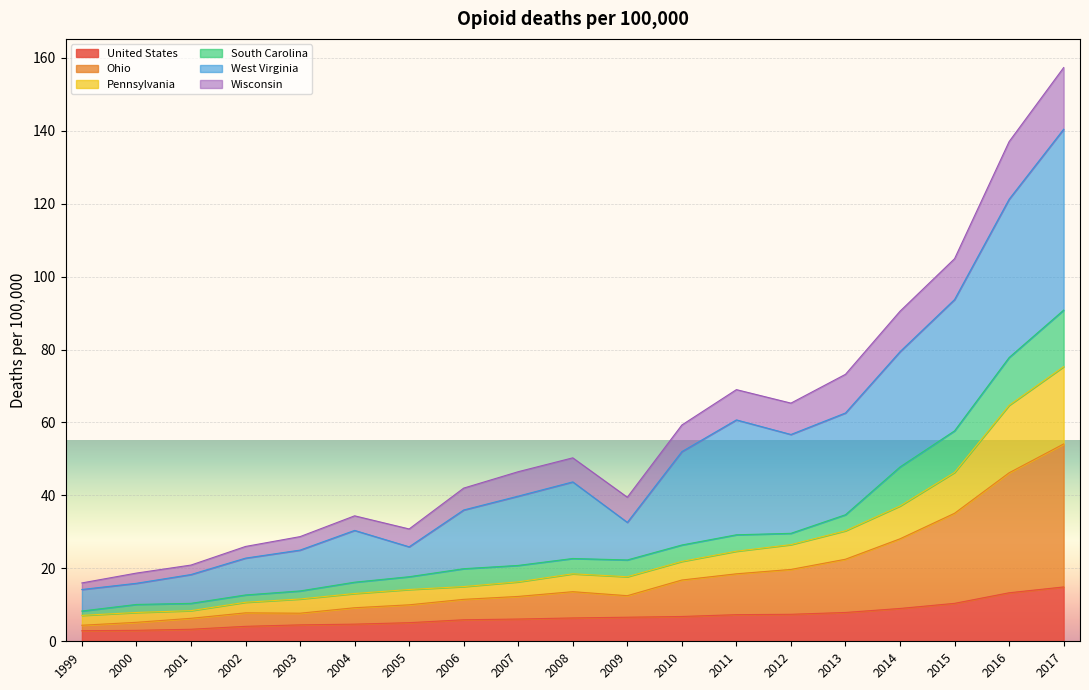

True or false: Wisconsin and Ohio cross at least once.

False